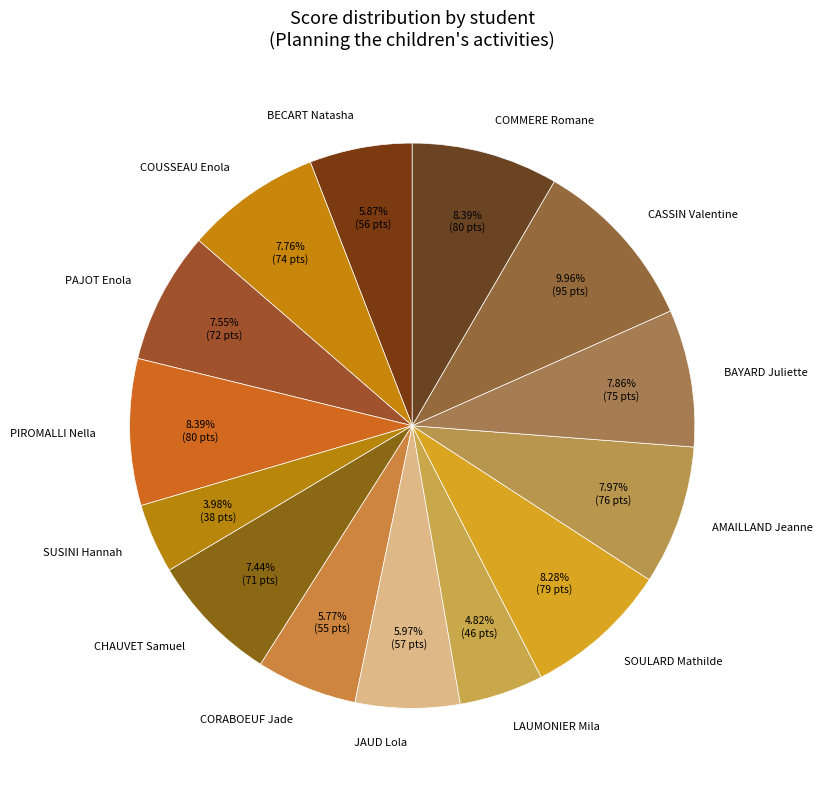

How many segments does this pie chart have?

14